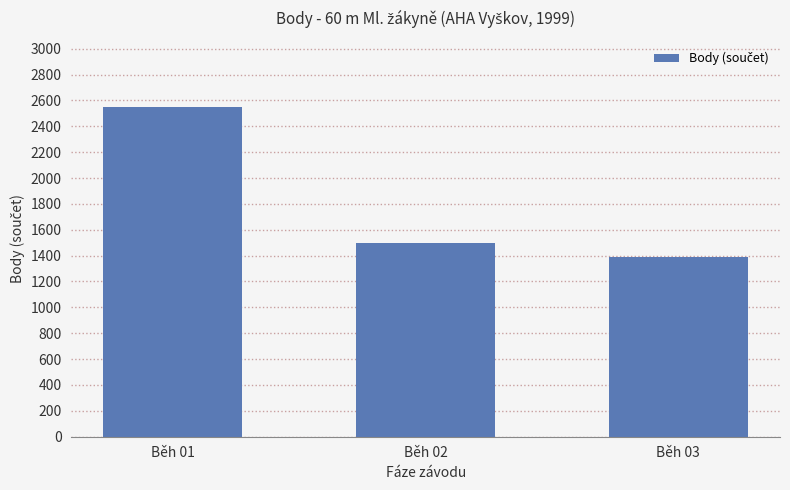

What is the change in value from Běh 01 to Běh 03?

-1161